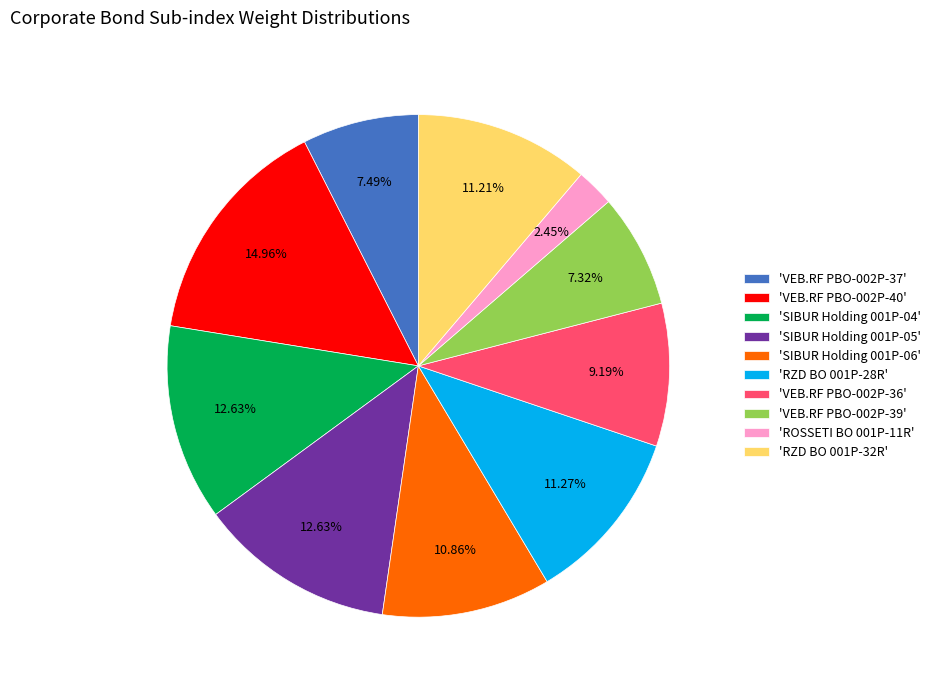

Which category has the biggest portion of the pie?

'VEB.RF PBO-002P-40'